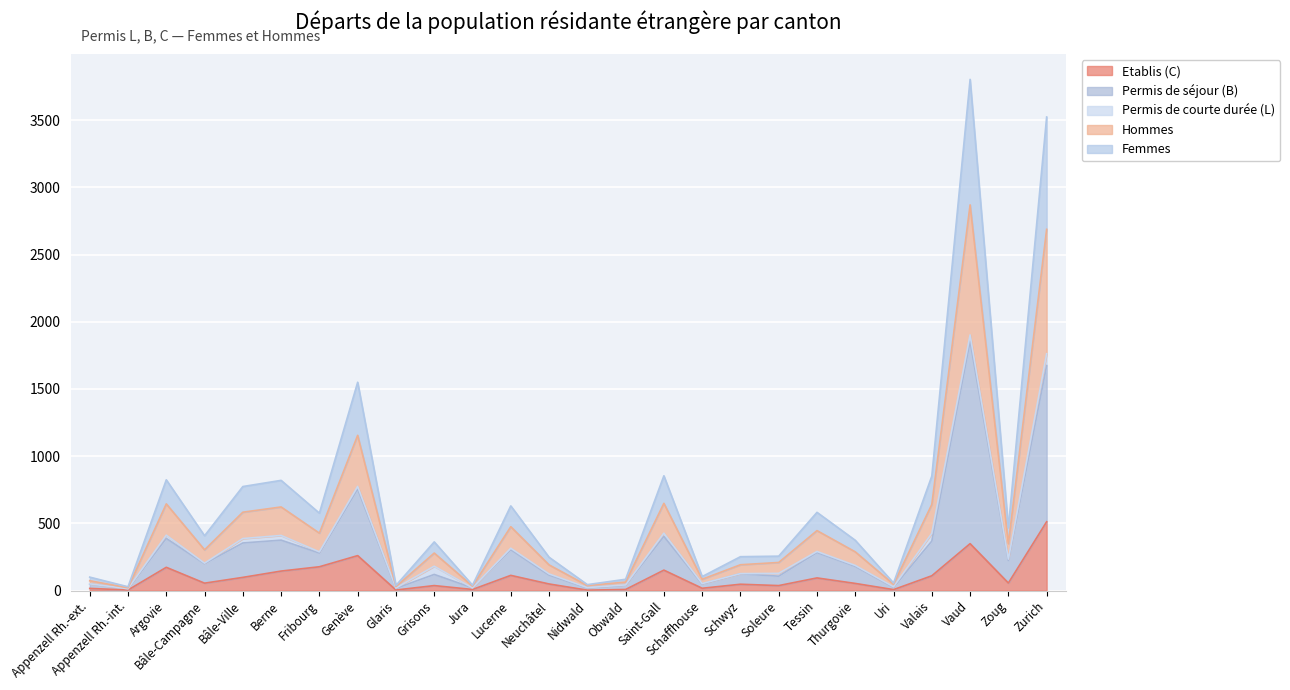

What is the label of the 17th point from the left?

Schaffhouse